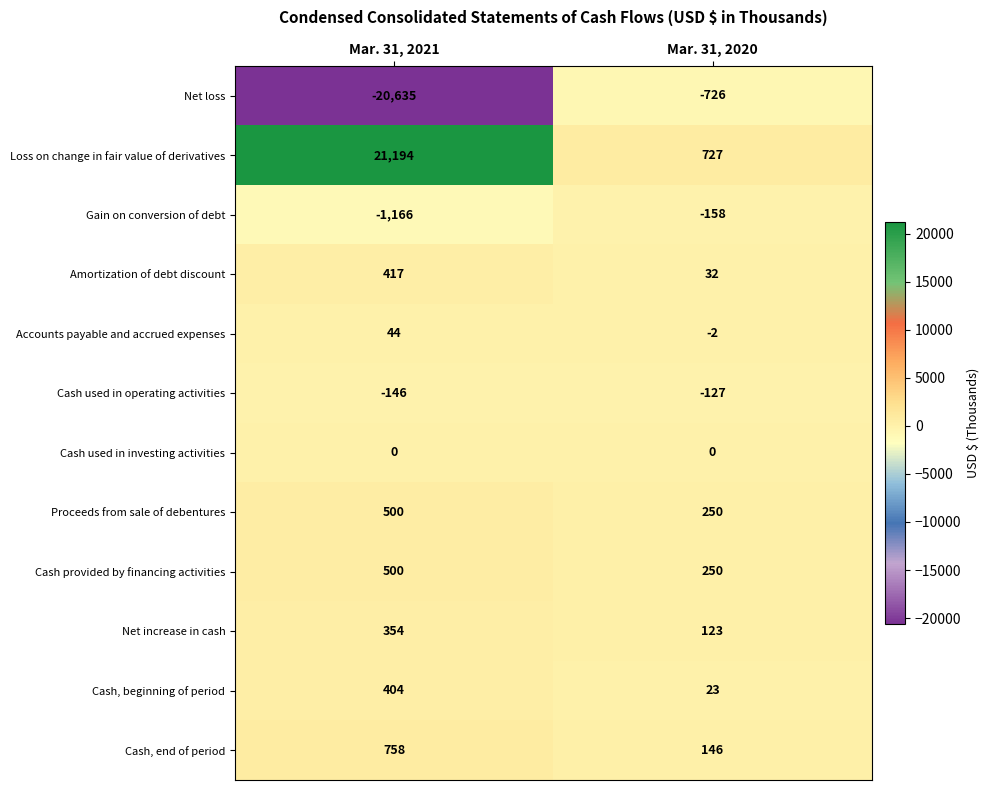

Where is Loss on change in fair value of derivatives nearest to the value 10960?

Mar. 31, 2020